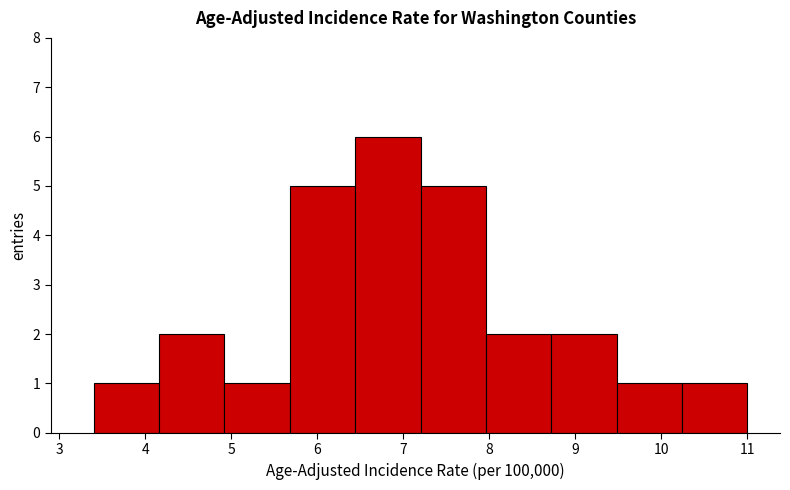

Reading left to right, list every bar in this chart as the range it spans on the x-axis followed by its height. Neither the bar edges nor the heights are printed on the chart, so give them approximately, as read against the axes.

3.40 to 4.16: 1
4.16 to 4.92: 2
4.92 to 5.68: 1
5.68 to 6.44: 5
6.44 to 7.20: 6
7.20 to 7.96: 5
7.96 to 8.72: 2
8.72 to 9.48: 2
9.48 to 10.24: 1
10.24 to 11.00: 1